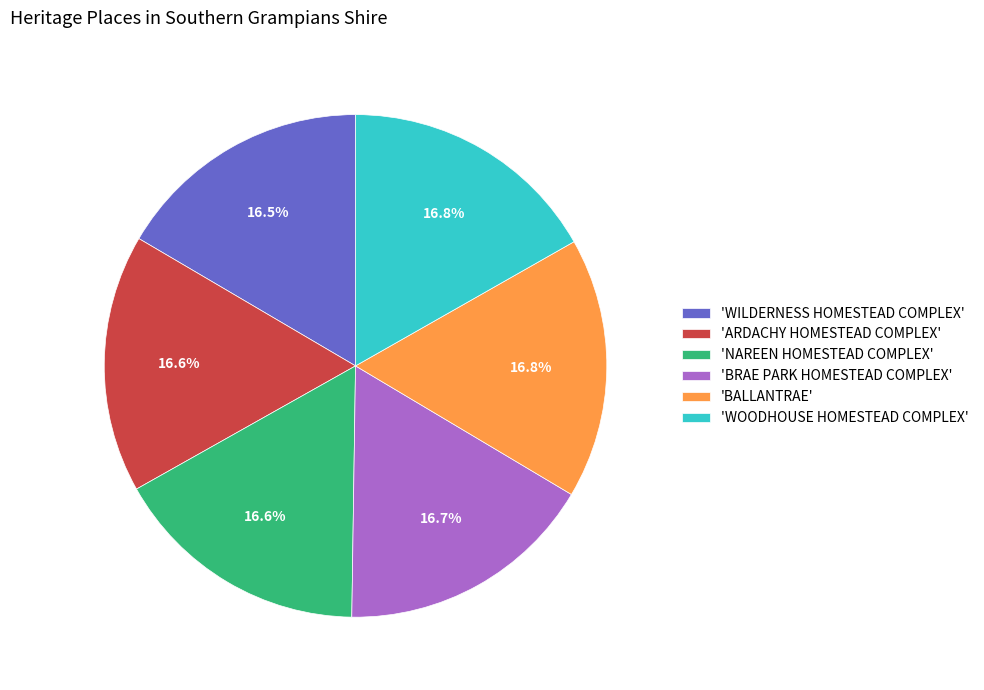

How much of the chart is everything except 'ARDACHY HOMESTEAD COMPLEX'?

83.4%